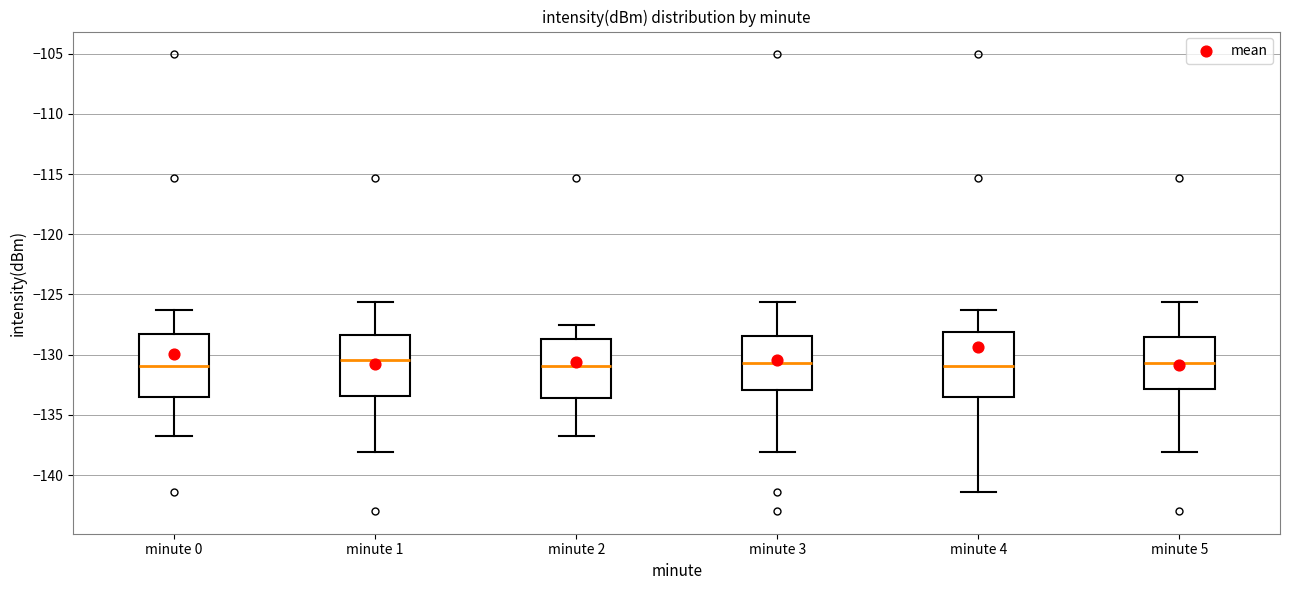

Reading left to right, transcribe this box plot: for each box, give where its median line is, the range the box spans, and where its two whiskers end, as read against the y-axis. The values are not printed on the chart, so give them approximately, as read against the axis.

minute 0: median -131.0, box -133.5 to -128.5, whiskers -137.0 to -126.5
minute 1: median -130.5, box -133.5 to -128.5, whiskers -138.0 to -125.5
minute 2: median -131.0, box -133.5 to -128.5, whiskers -137.0 to -127.5
minute 3: median -130.5, box -133.0 to -128.5, whiskers -138.0 to -125.5
minute 4: median -131.0, box -133.5 to -128.0, whiskers -141.5 to -126.5
minute 5: median -130.5, box -133.0 to -128.5, whiskers -138.0 to -125.5